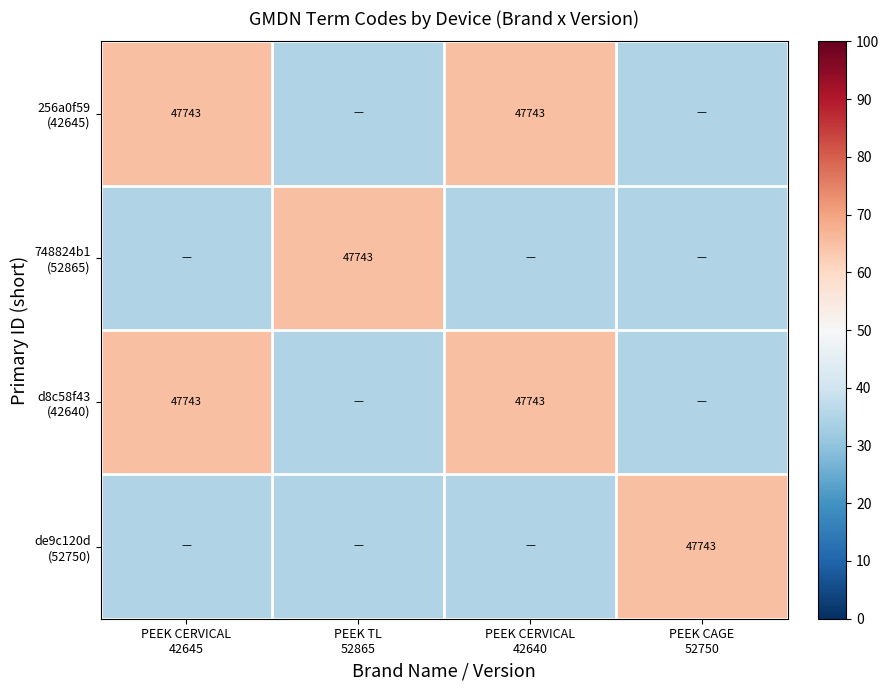

What is the average value of the 748824b1 (52865) series?

42